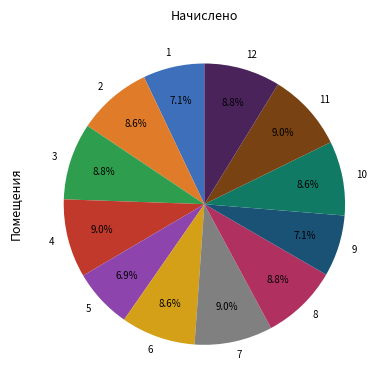

To the nearest percent, what portion does 7 represent?

9%